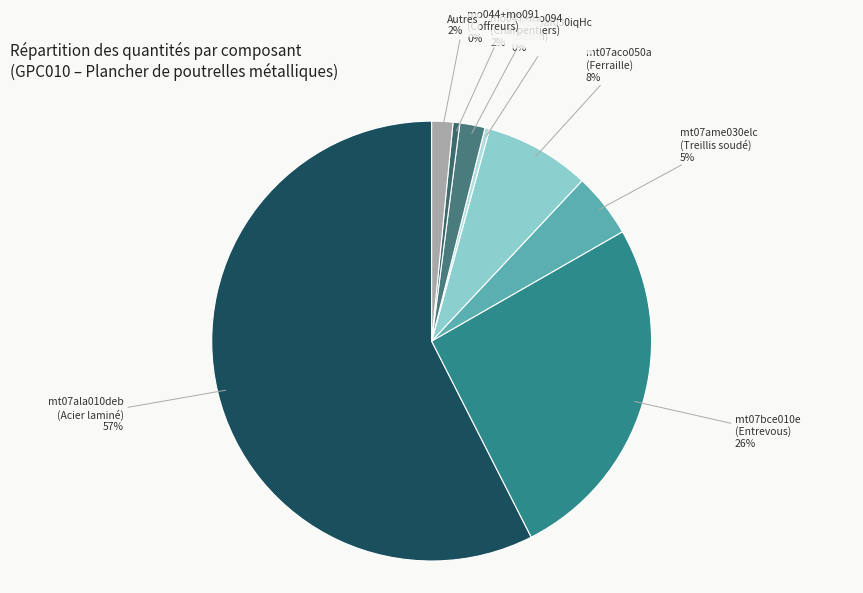

How many segments does this pie chart have?

8